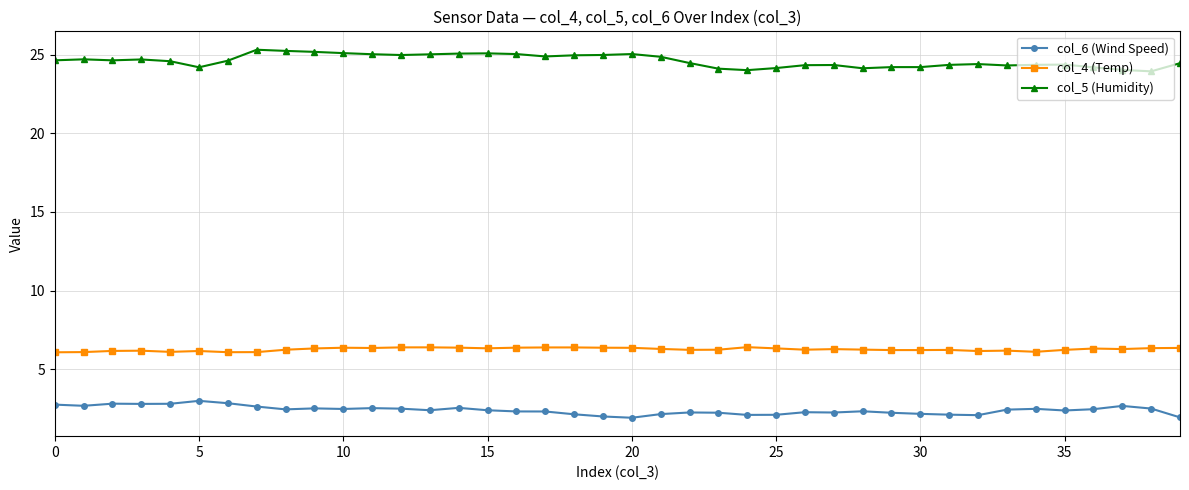

List the series in order of their peak value, lowest first.

col_6 (Wind Speed), col_4 (Temp), col_5 (Humidity)